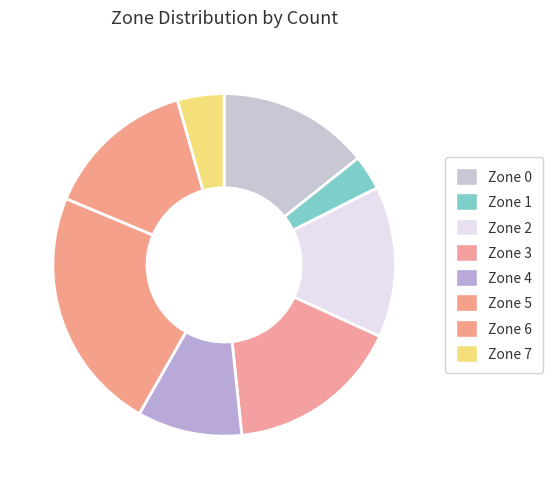

Is Zone 3 the majority of the pie?

No